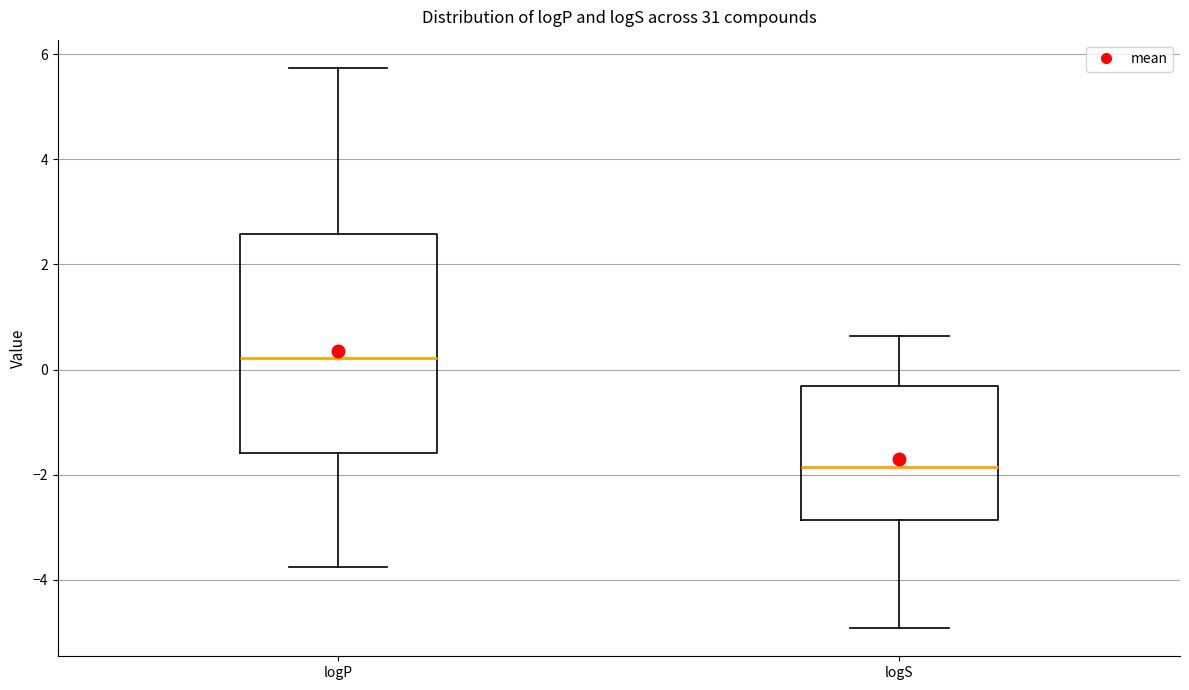

Reading left to right, transcribe this box plot: for each box, give where its median line is, the range the box spans, and where its two whiskers end, as read against the y-axis. The values are not printed on the chart, so give them approximately, as read against the axis.

logP: median 0.2, box -1.6 to 2.6, whiskers -3.8 to 5.8
logS: median -1.8, box -2.8 to -0.4, whiskers -5.0 to 0.6